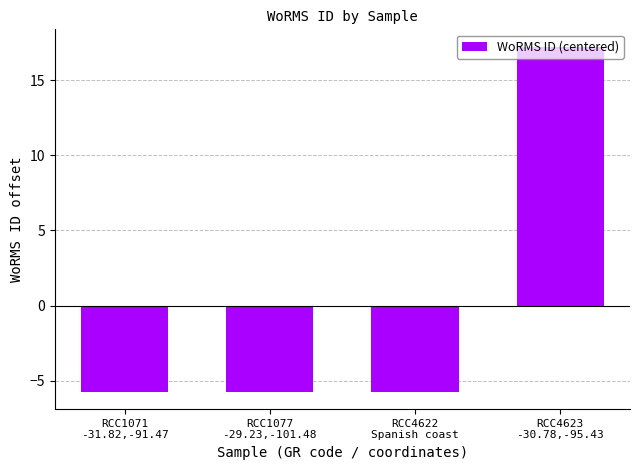

What is the difference between the maximum and minimum values?

23.0